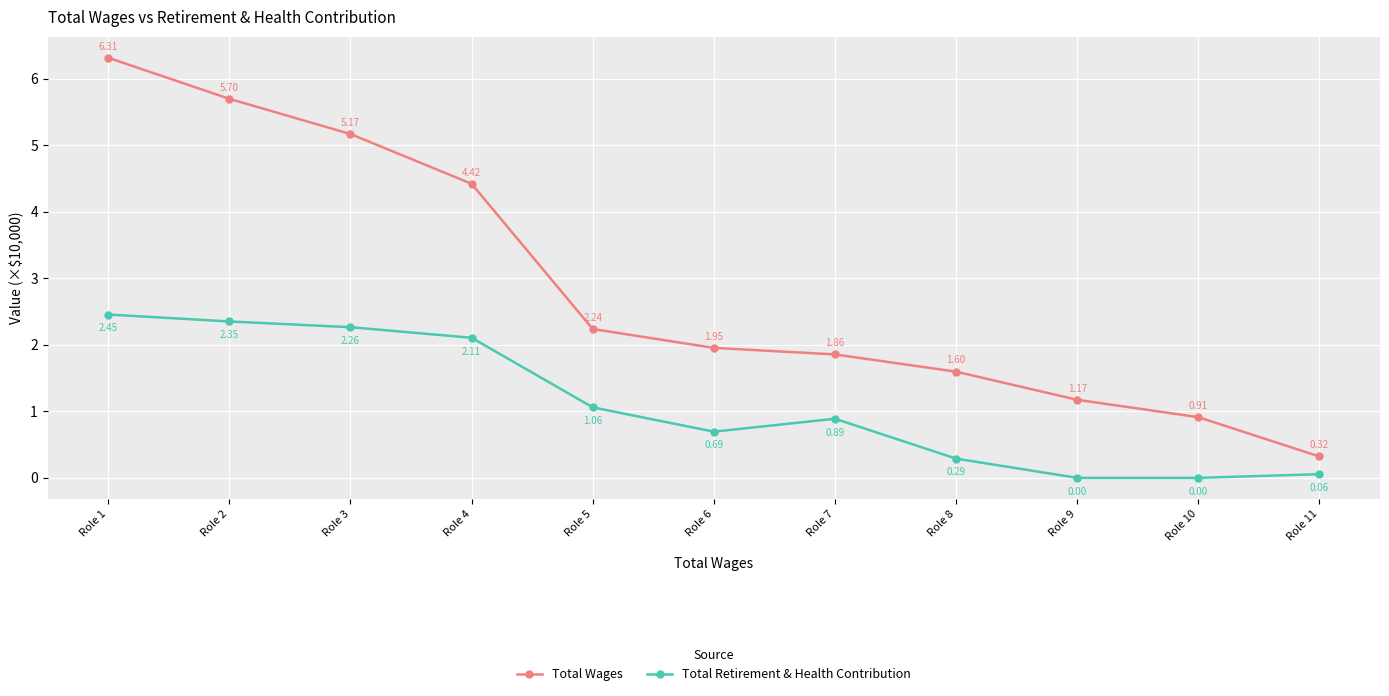

Between Role 6 and Role 10, which series saw the biggest shift?

Total Wages